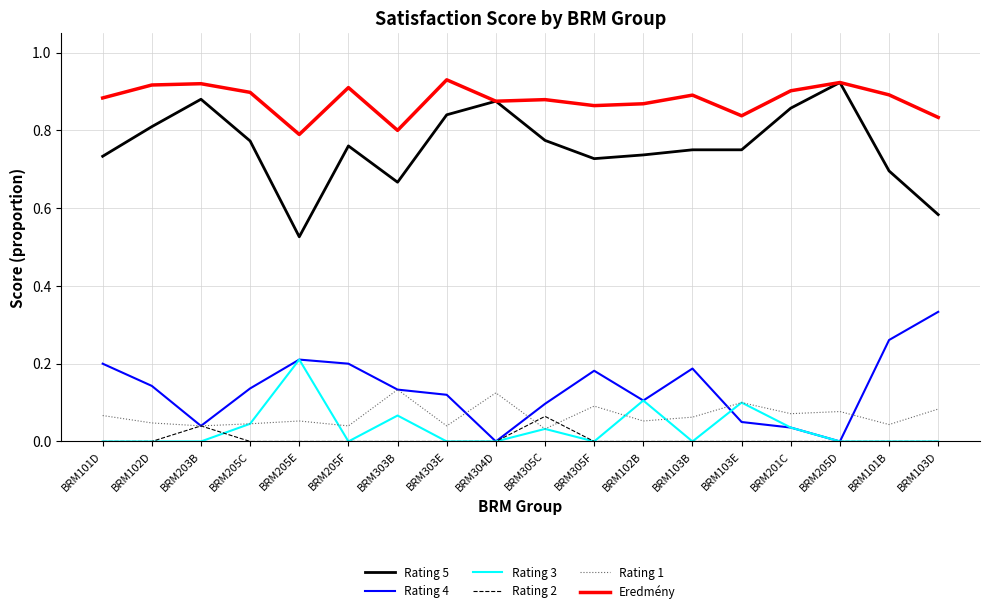

The value of Rating 4 at BRM102B is 0.0. True or false?

False